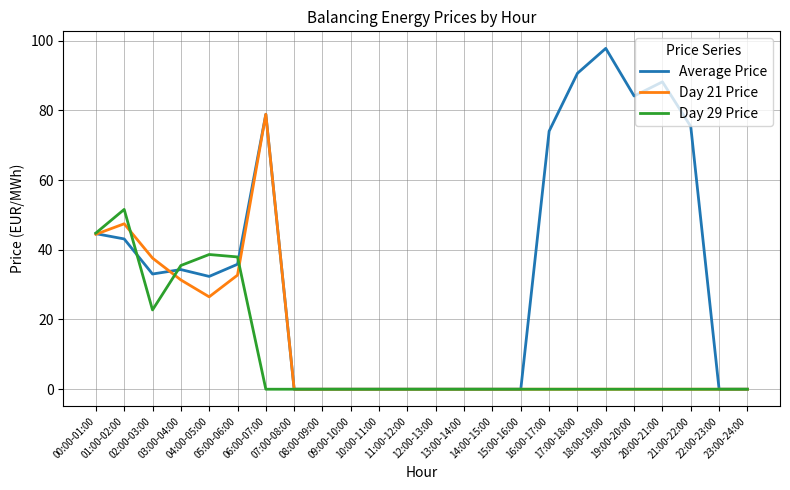

What is the highest value of the Average Price series?

97.8